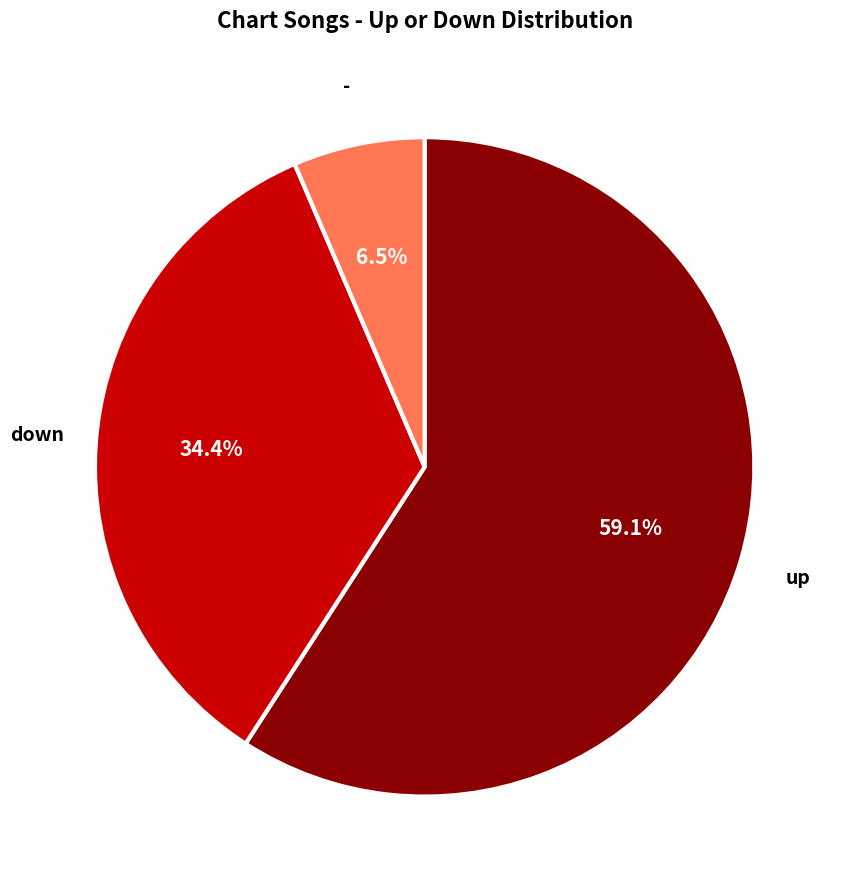

Combined, what portion of the pie is up and -?

65.6%